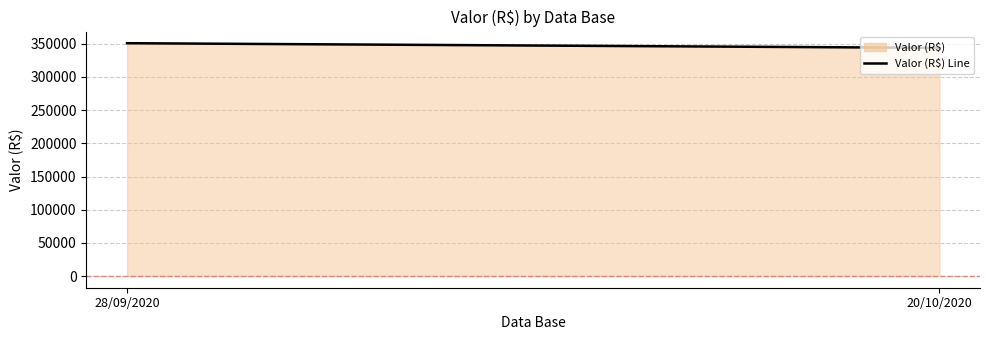

What is the label of the 1st point from the left?

28/09/2020